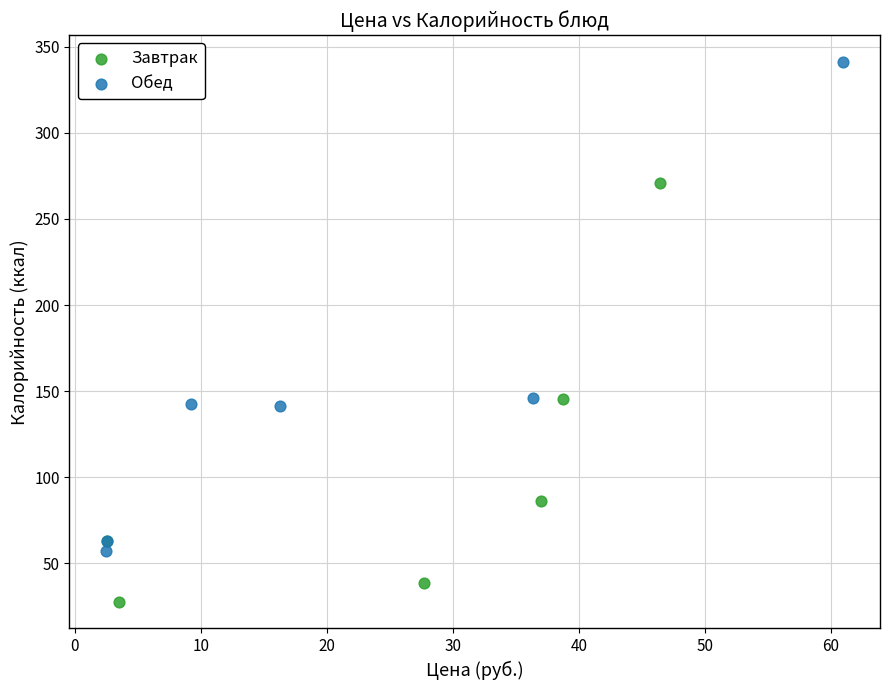

Which series reaches the maximum Y coordinate?

Обед